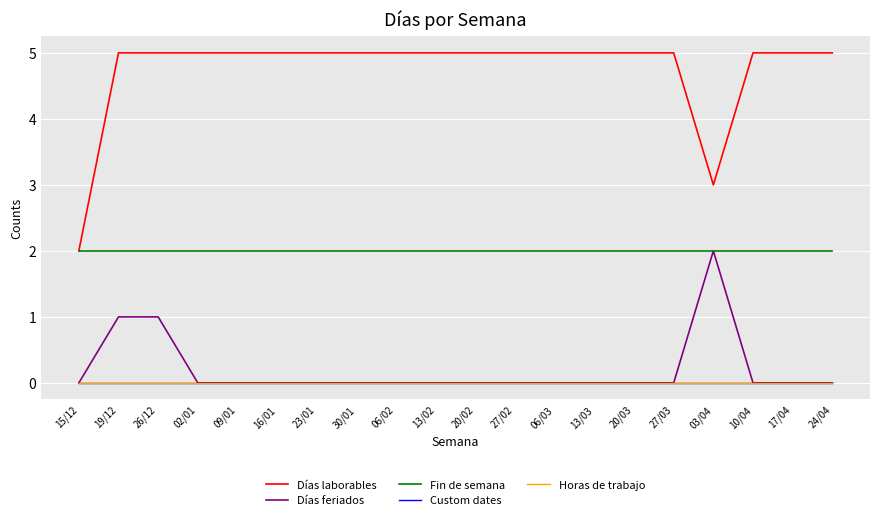

In Días laborables, how many points are lower than both neighbors (excluding endpoints)?

1